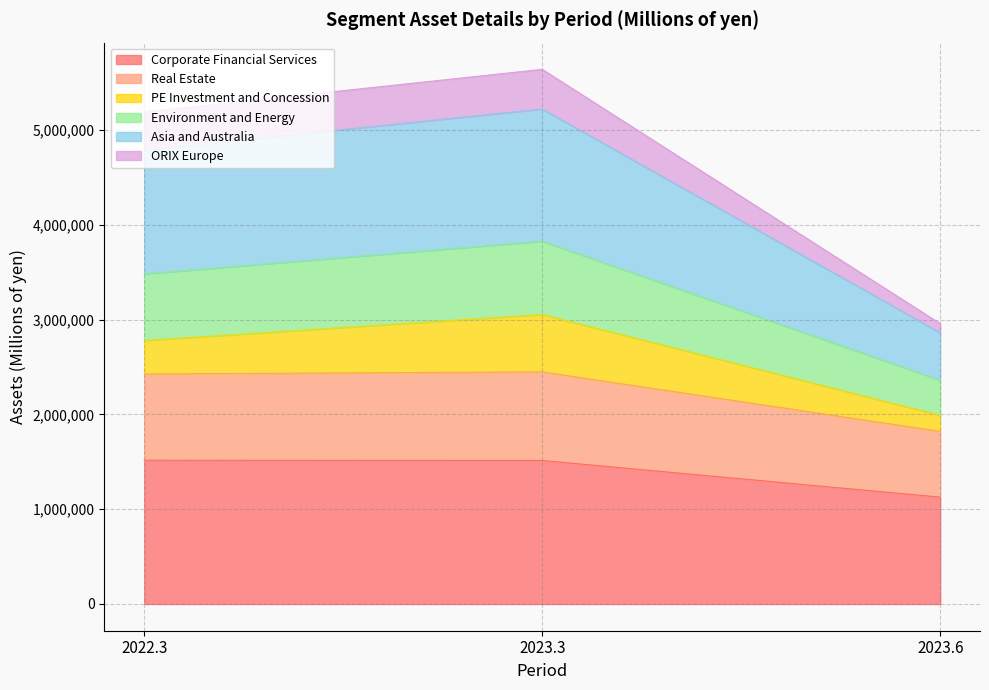

What is the total value across all series at 2023.3?

5641222